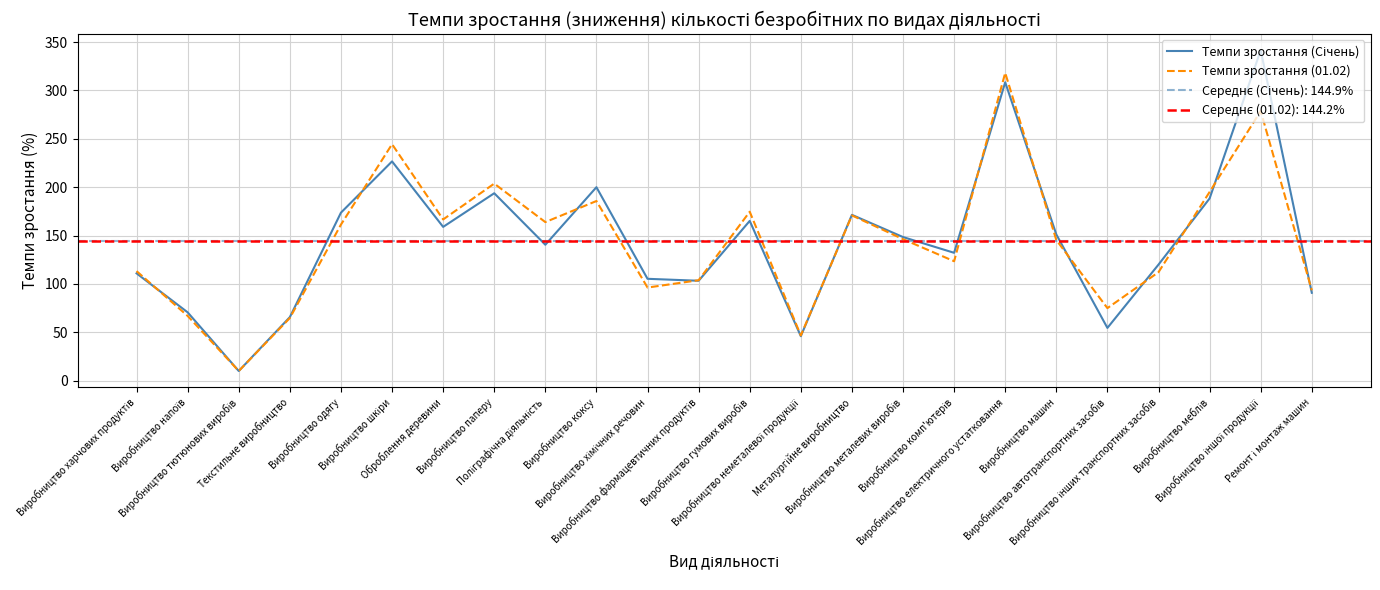

How many series are shown in this chart?

2